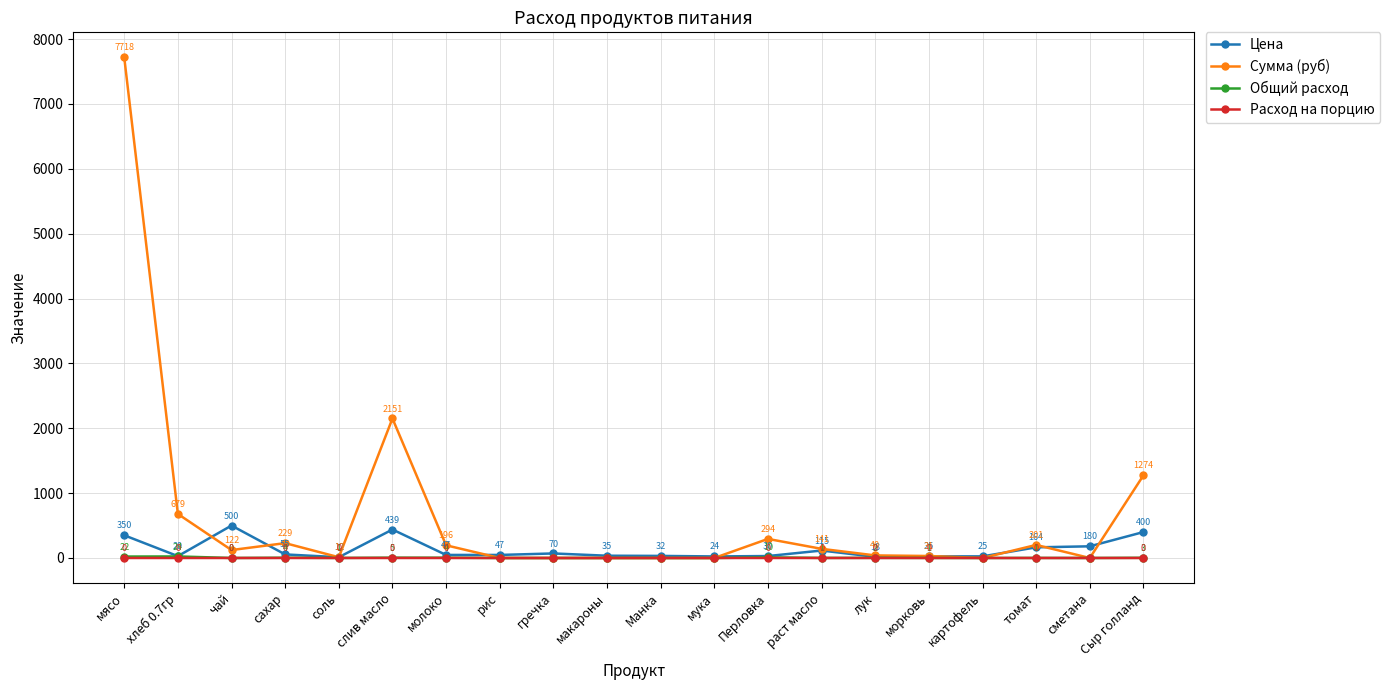

What are all the series names shown in the legend?

Цена, Сумма (руб), Общий расход, Расход на порцию